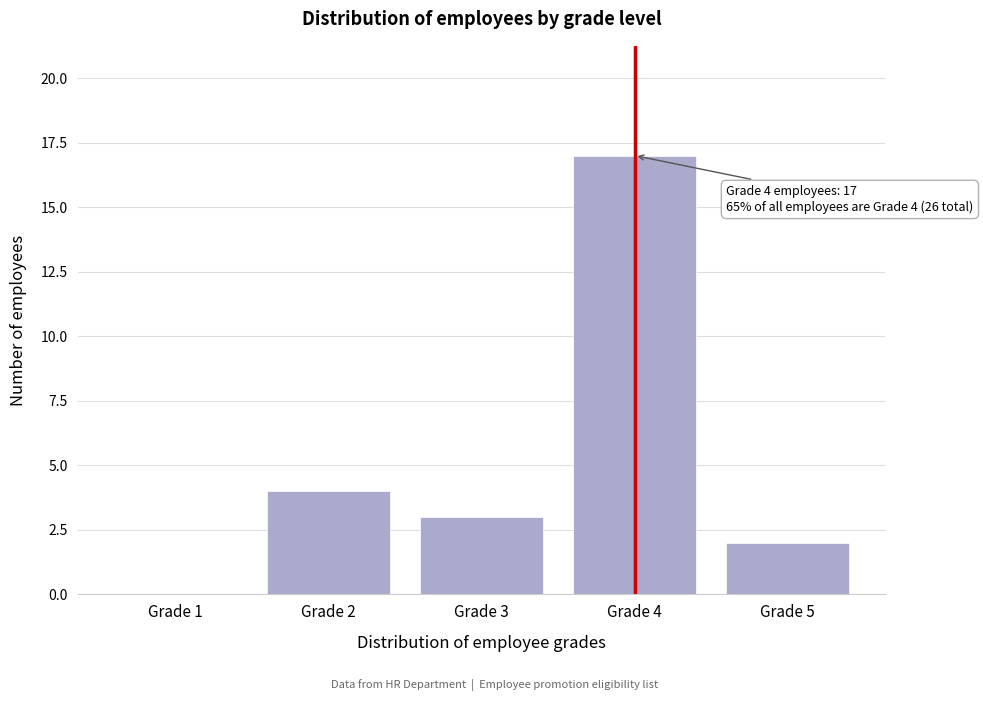

Reading right to left, what are all the values shown in this chart?

Grade 5=2	Grade 4=17	Grade 3=3	Grade 2=4	Grade 1=0